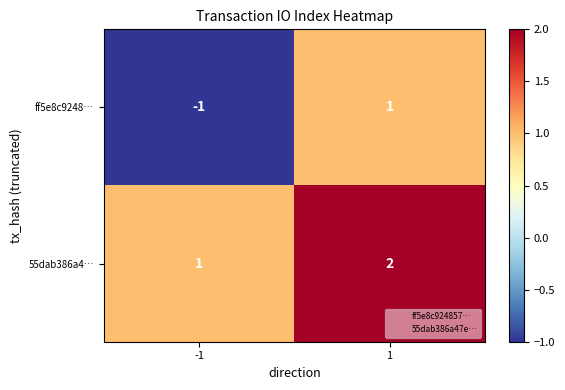

Reading right to left, list all the values displayed in this chart.

ff5e8c9248…: 1=1	-1=-1
55dab386a4…: 1=2	-1=1